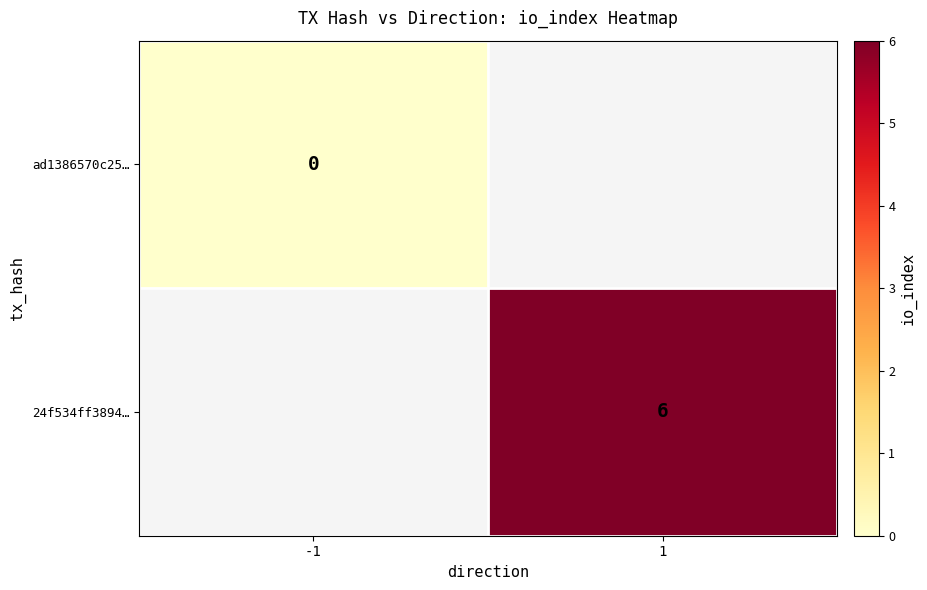

True or false: 24f534ff3894… has a value of 10 at 1.

False